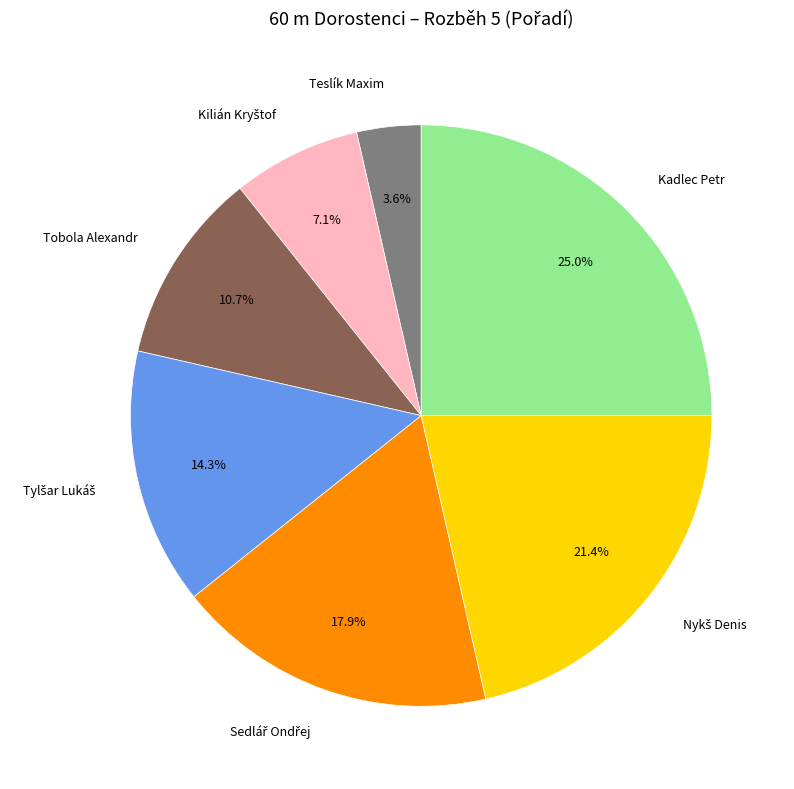

Is there any slice that represents more than half of the pie?

No